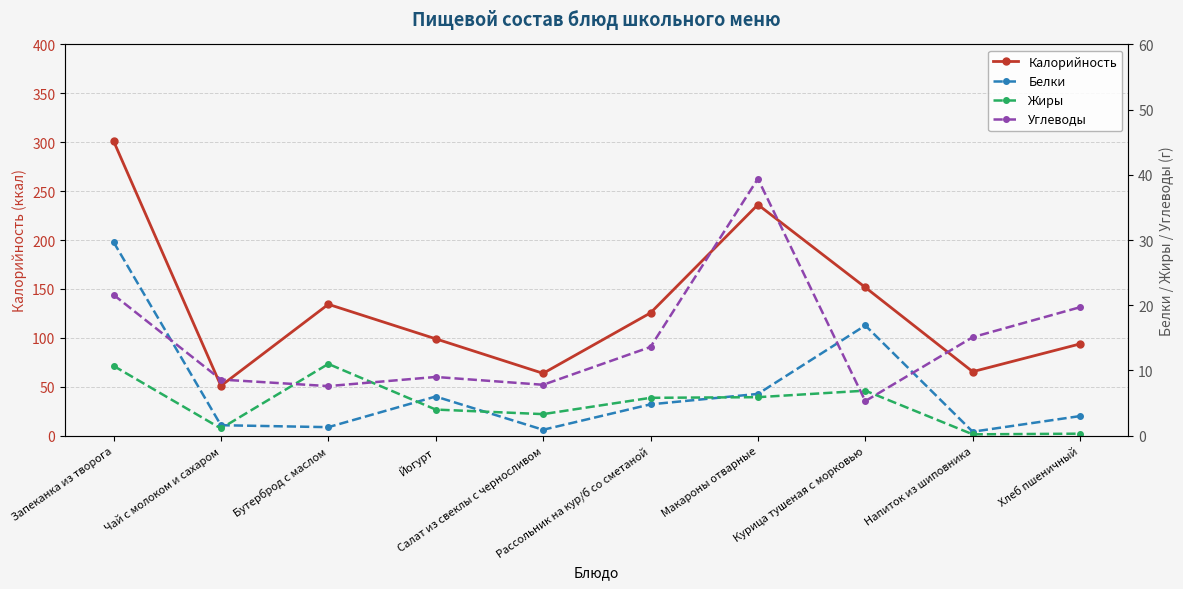

The value of Углеводы at Хлеб пшеничный is 30.7. True or false?

False